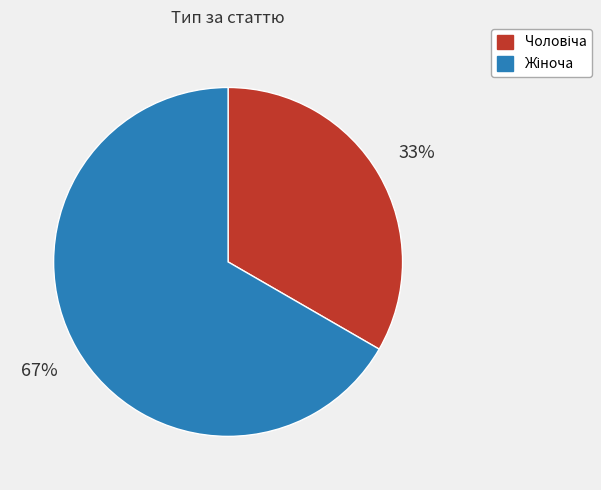

To the nearest percent, what is the average slice percentage?

50%